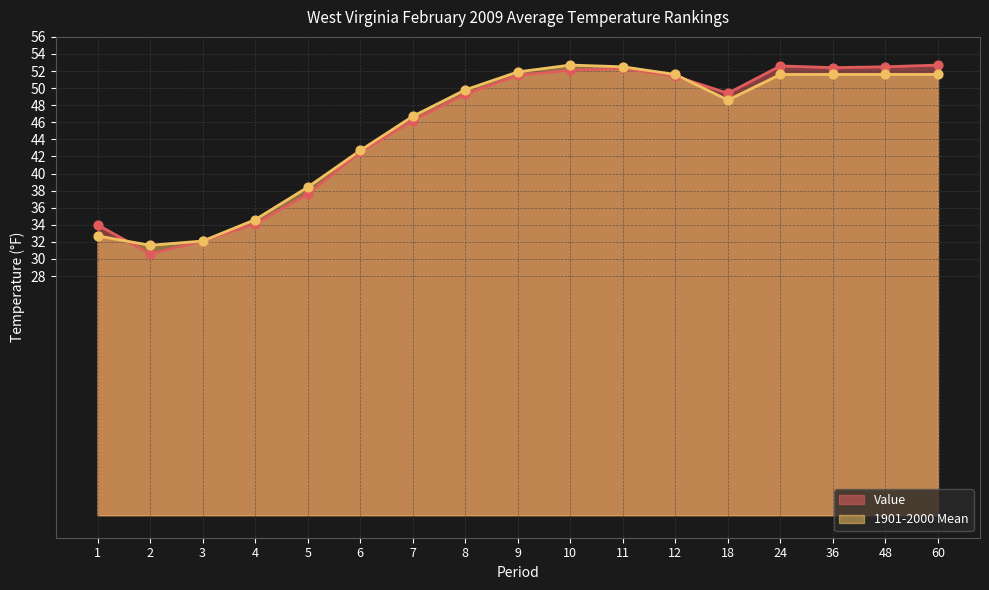

Which series has the widest spread of Y values?

Value